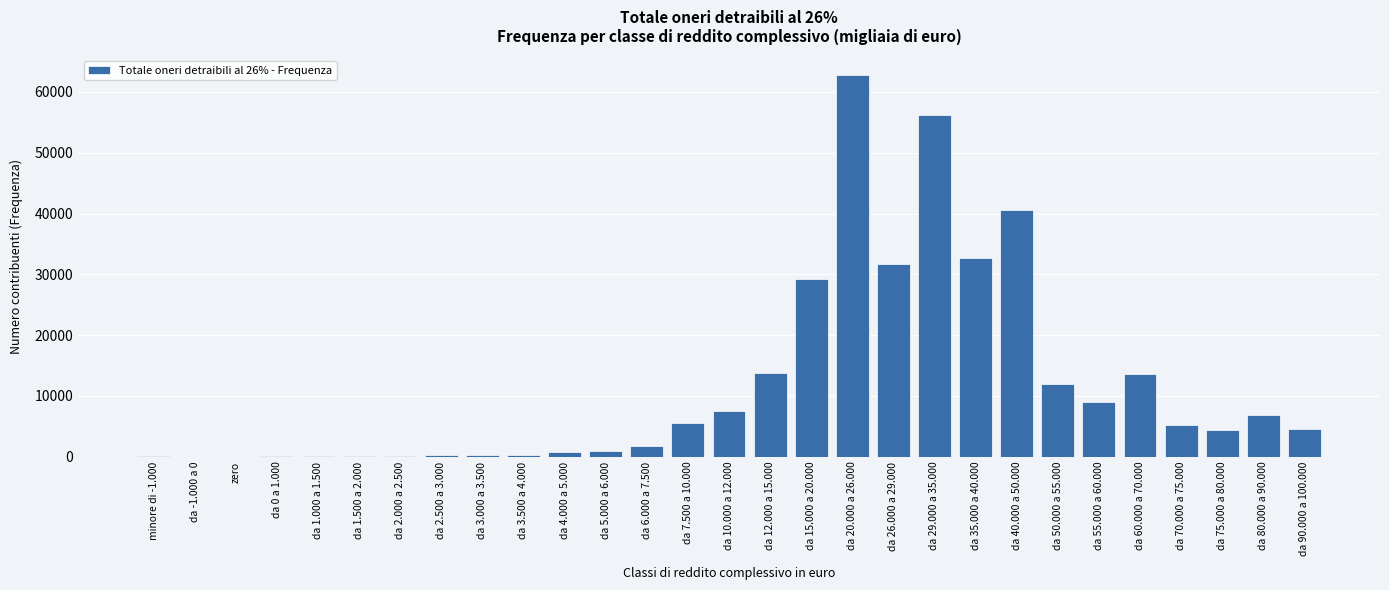

Between da 70.000 a 75.000 and zero, which is larger?

da 70.000 a 75.000